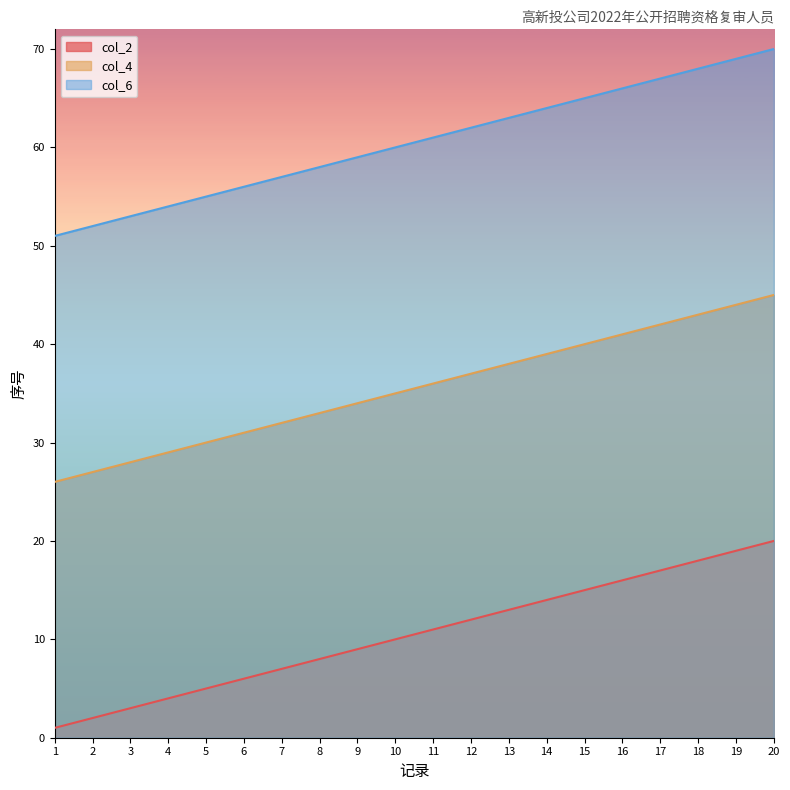

Does the chart have visible grid lines?

No